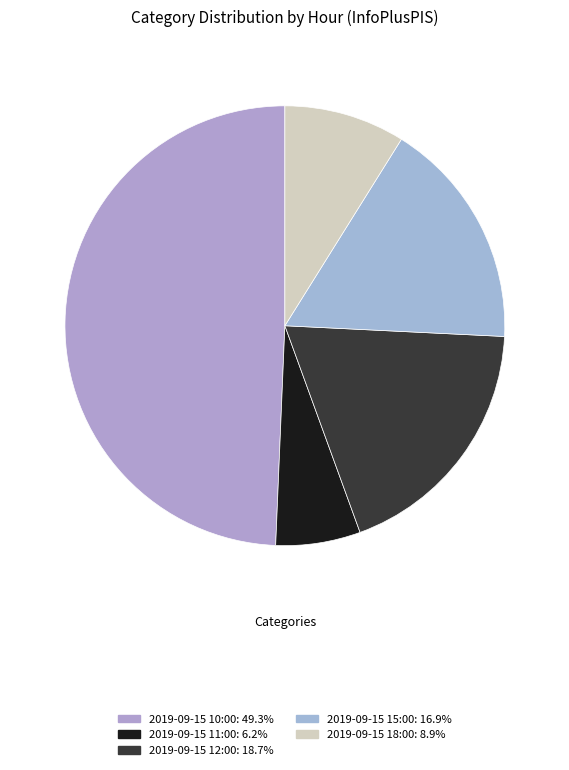

Rank the categories by value from highest to lowest.

2019-09-15 10:00, 2019-09-15 12:00, 2019-09-15 15:00, 2019-09-15 18:00, 2019-09-15 11:00